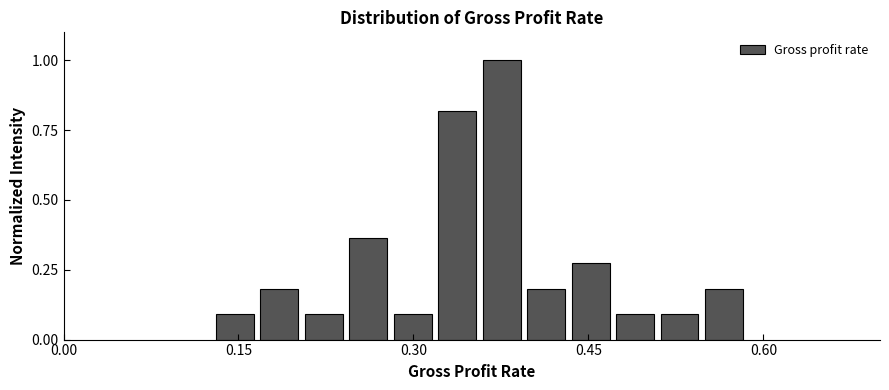

Read against the x-axis, roughly where is the centre of the tallest bar?

0.38